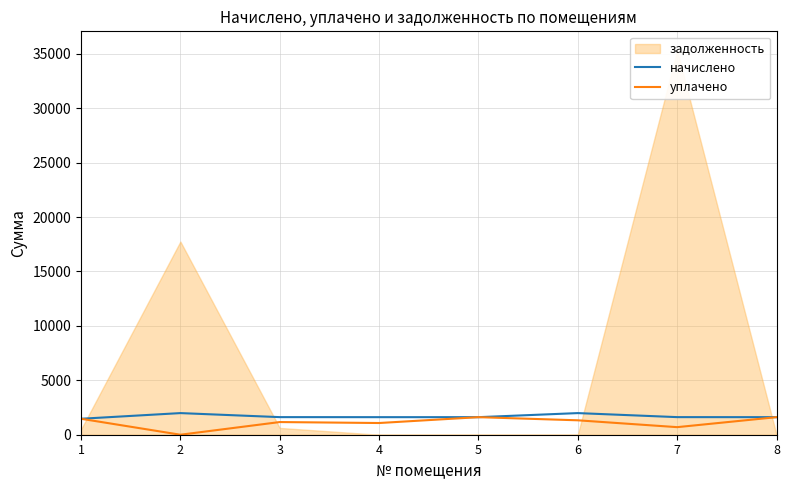

What is the average value of the начислено series?

1689.1